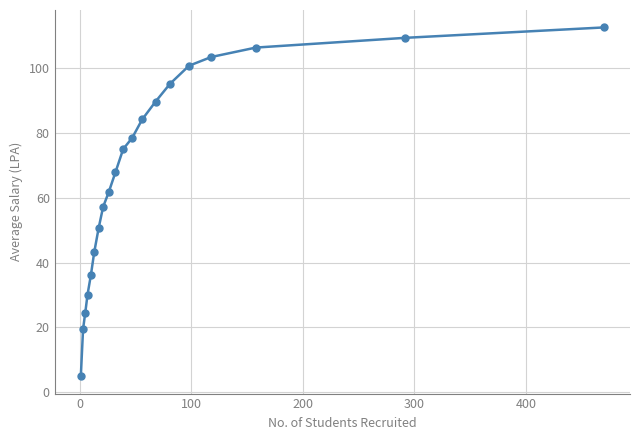

What is the maximum value shown in the chart?

112.4